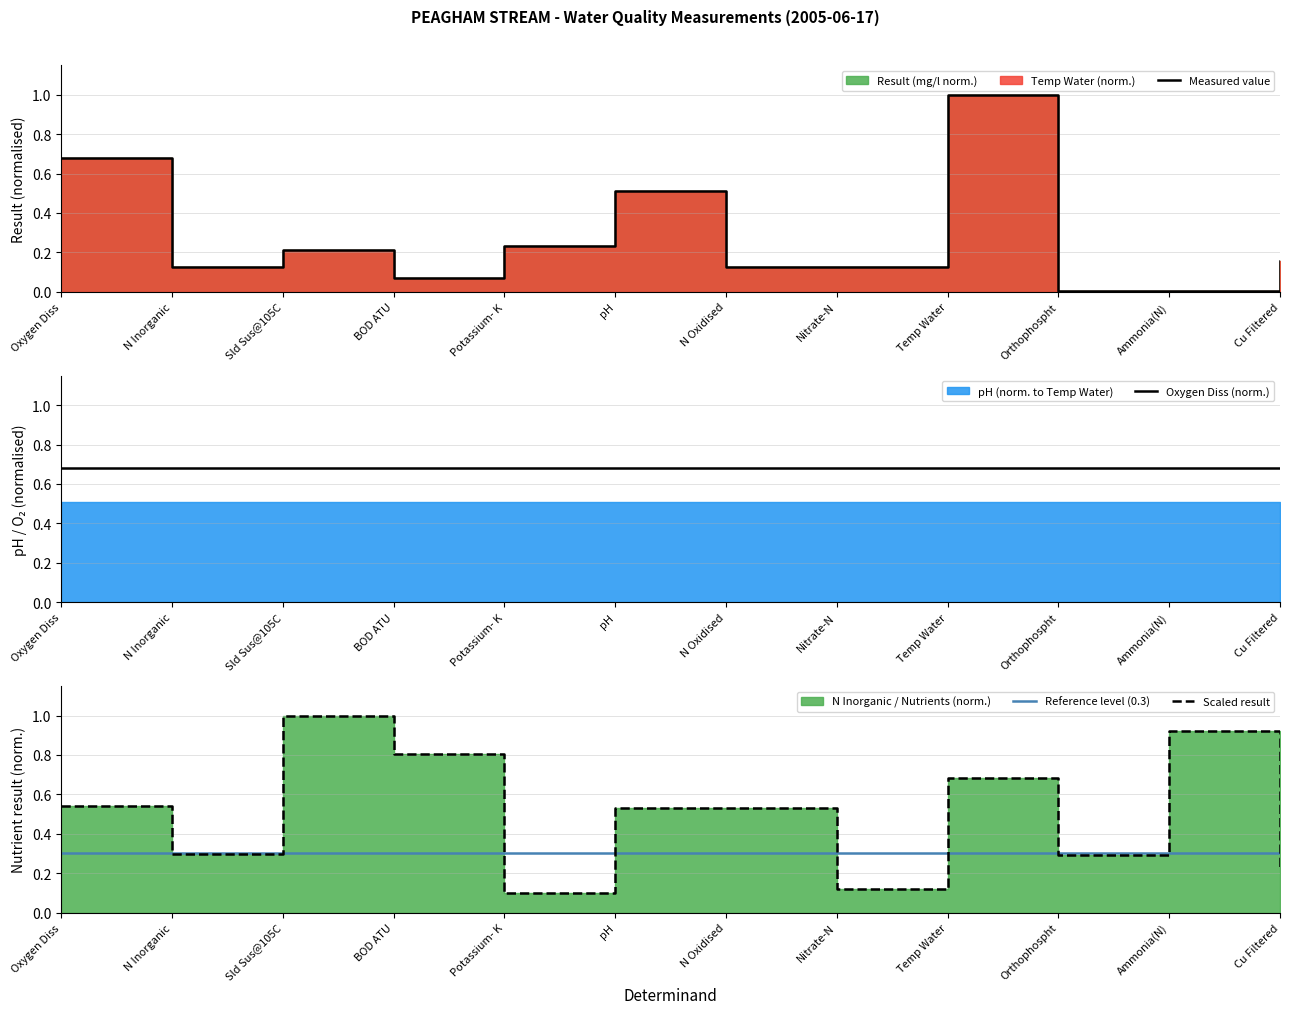

What position from the right is Oxygen Diss?

12